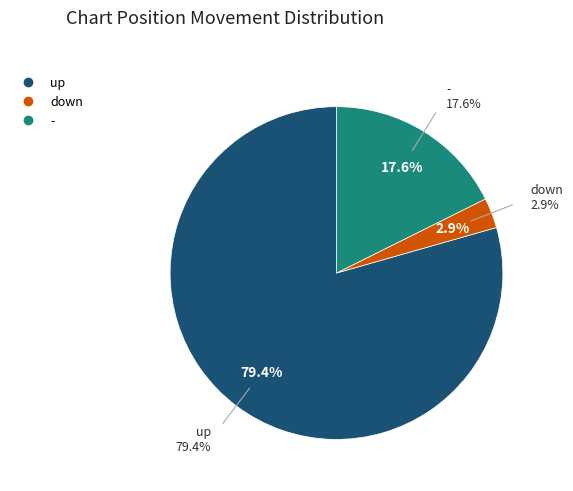

Which has a higher value, down or up?

up